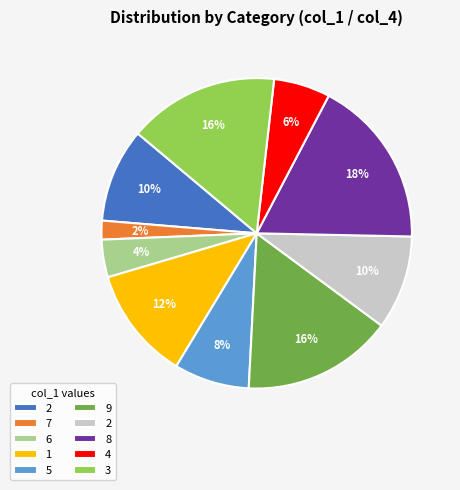

To the nearest percent, what is the difference between the largest and smallest slice percentages?

16%